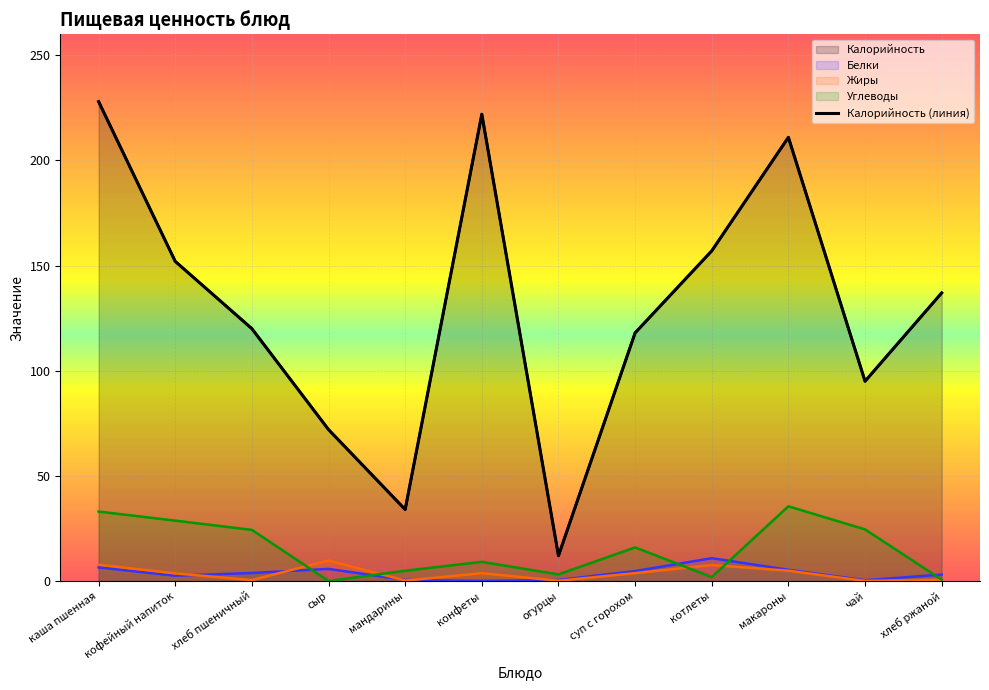

What is the approximate value at макароны, to the nearest 50?

200